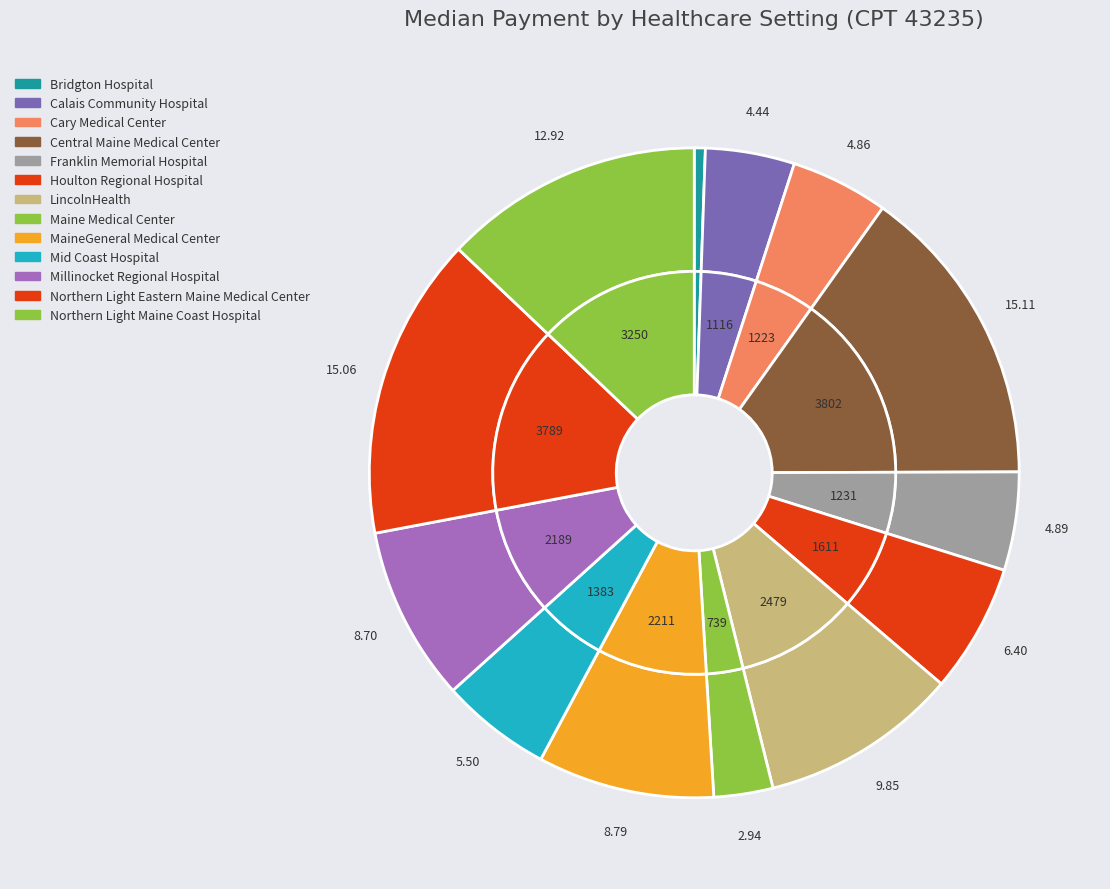

Count the number of slices in the pie.

13